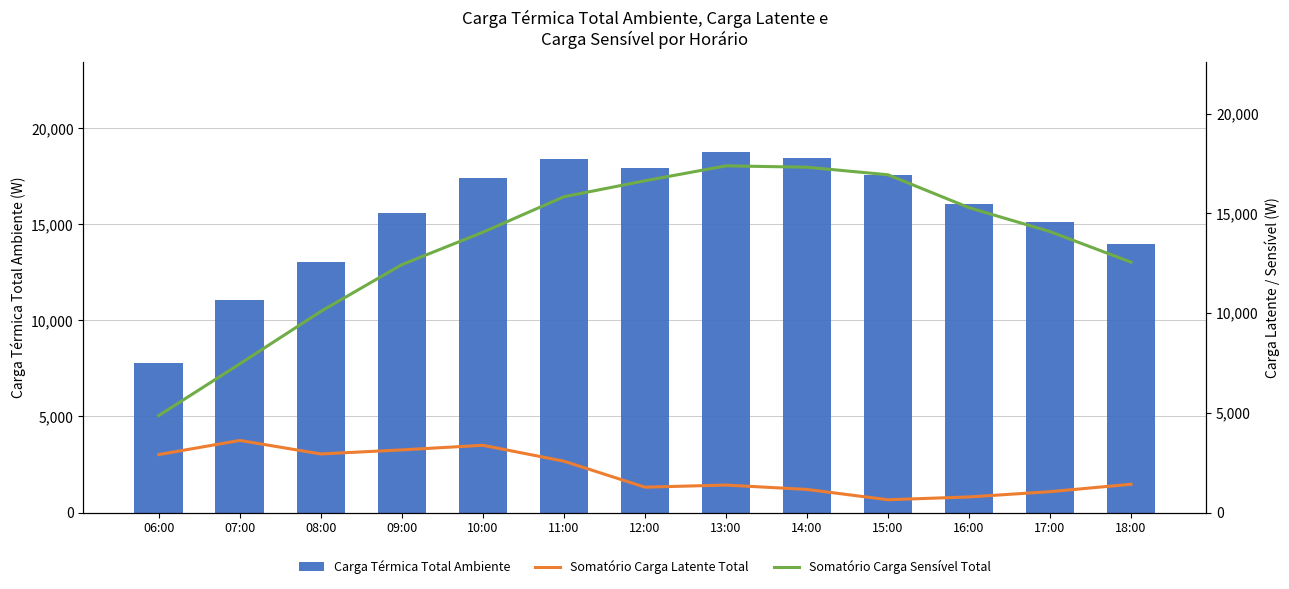

True or false: Carga Térmica Total Ambiente has a value of 15576.6 at 09:00.

True